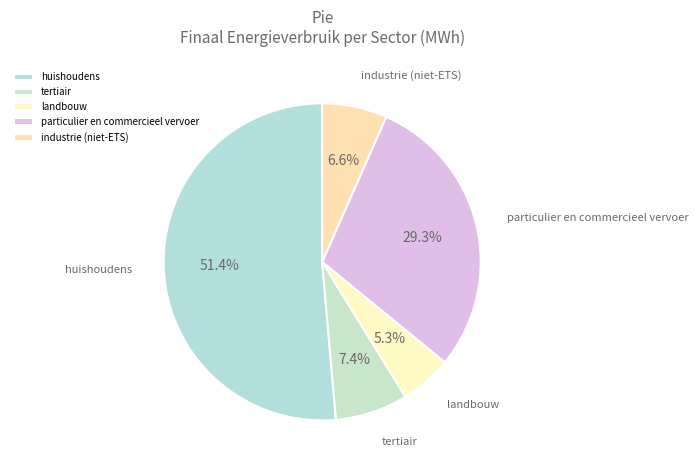

The landbouw slice represents 5% of the pie. True or false?

True